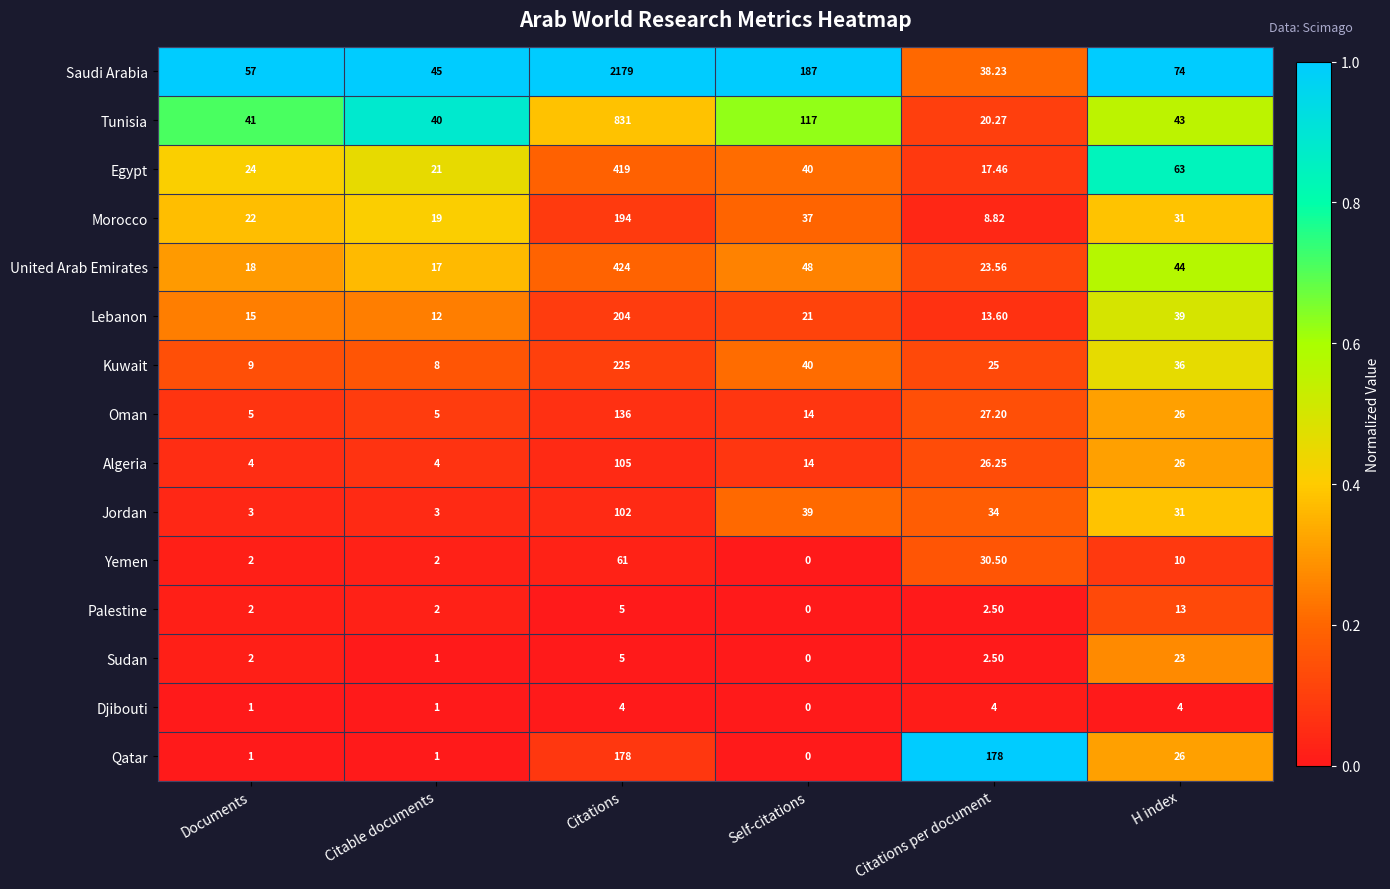

Which series has the widest spread of values?

Saudi Arabia